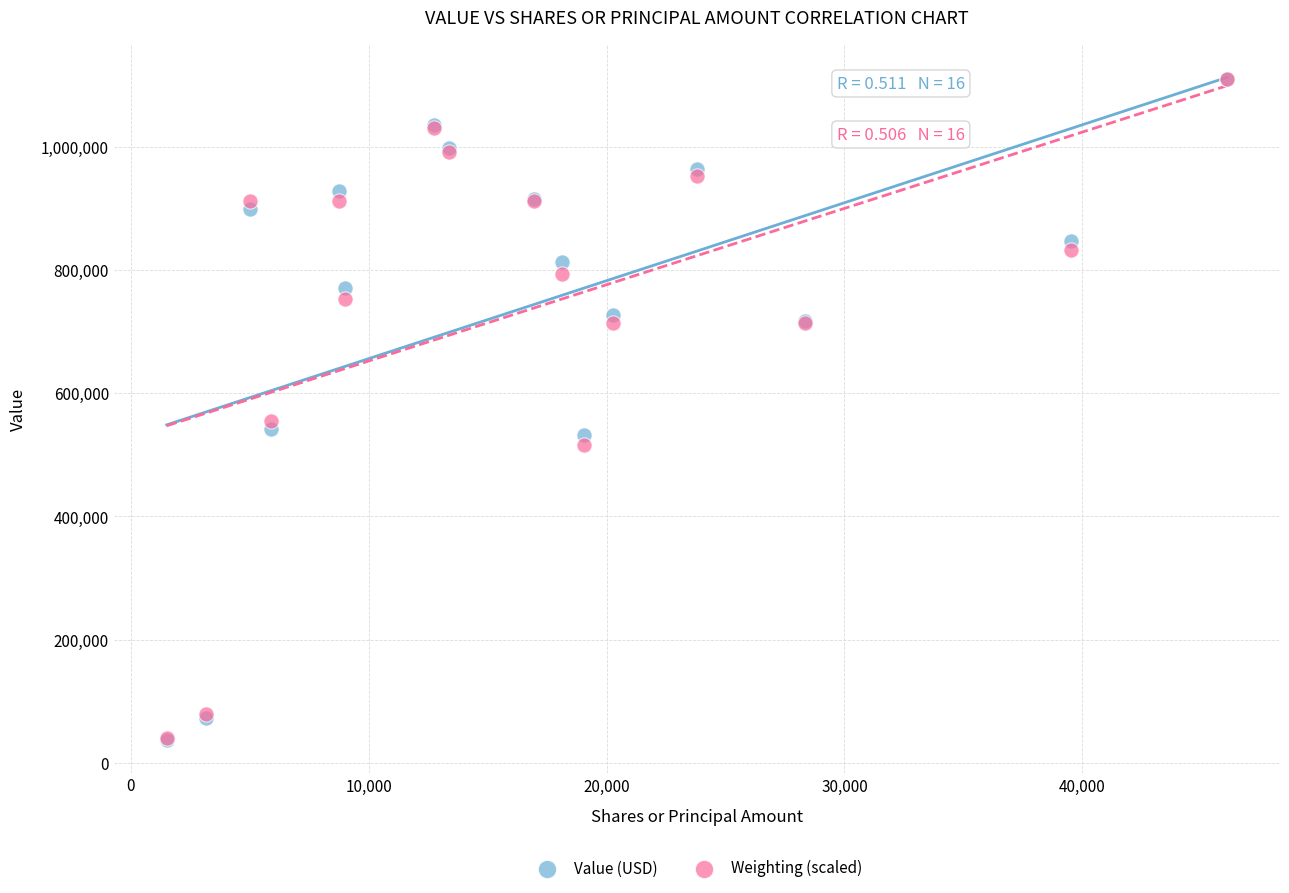

In the Value (USD) series, what Y value is closest to 574000?

542000.0